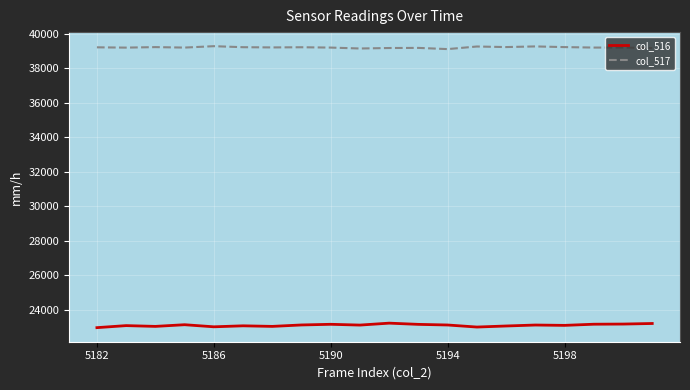

List the series in order of their peak value, lowest first.

col_516, col_517